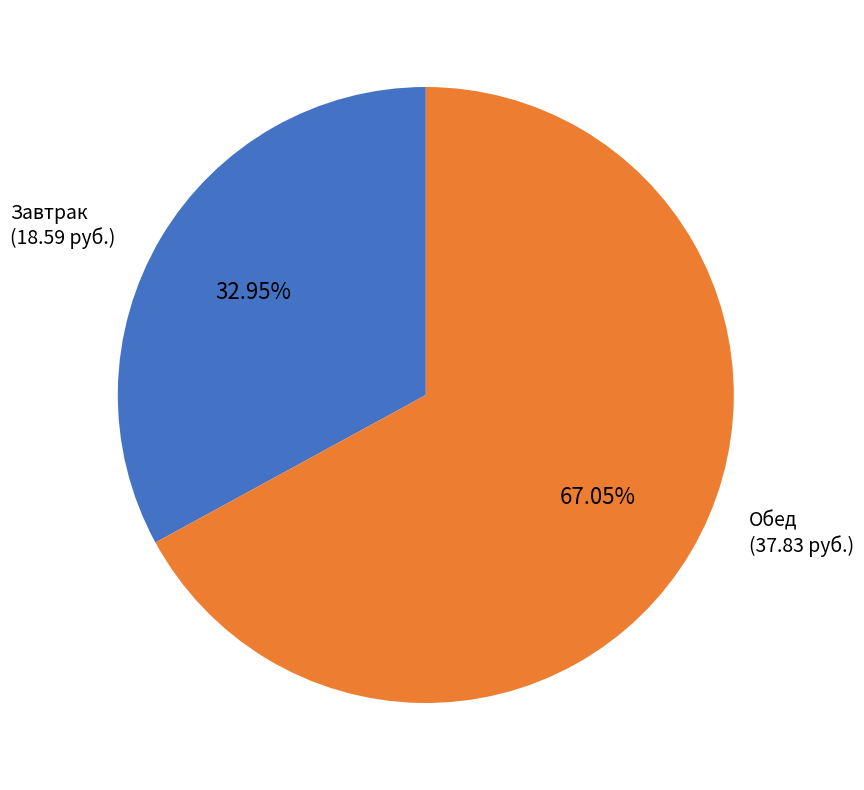

Does any single category account for the majority?

Yes